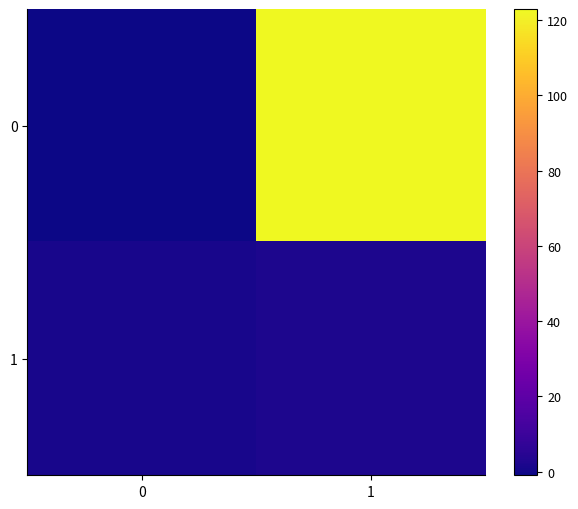

Reading left to right, what are all the values shown in this chart?

0: 0=-1	1=123
1: 0=1	1=2